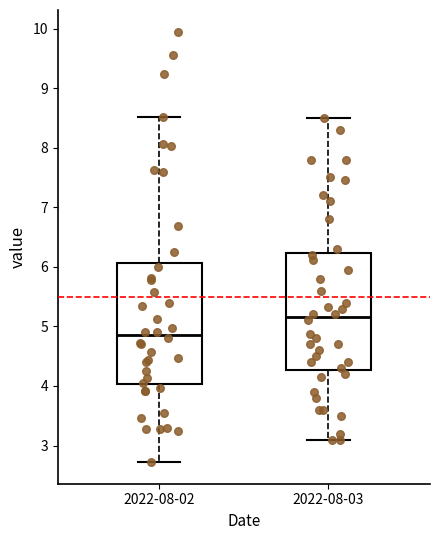

Reading left to right, transcribe this box plot: for each box, give where its median line is, the range the box spans, and where its two whiskers end, as read against the y-axis. The values are not printed on the chart, so give them approximately, as read against the axis.

2022-08-02: median 4.9, box 4.0 to 6.1, whiskers 2.7 to 8.5
2022-08-03: median 5.2, box 4.3 to 6.2, whiskers 3.1 to 8.5